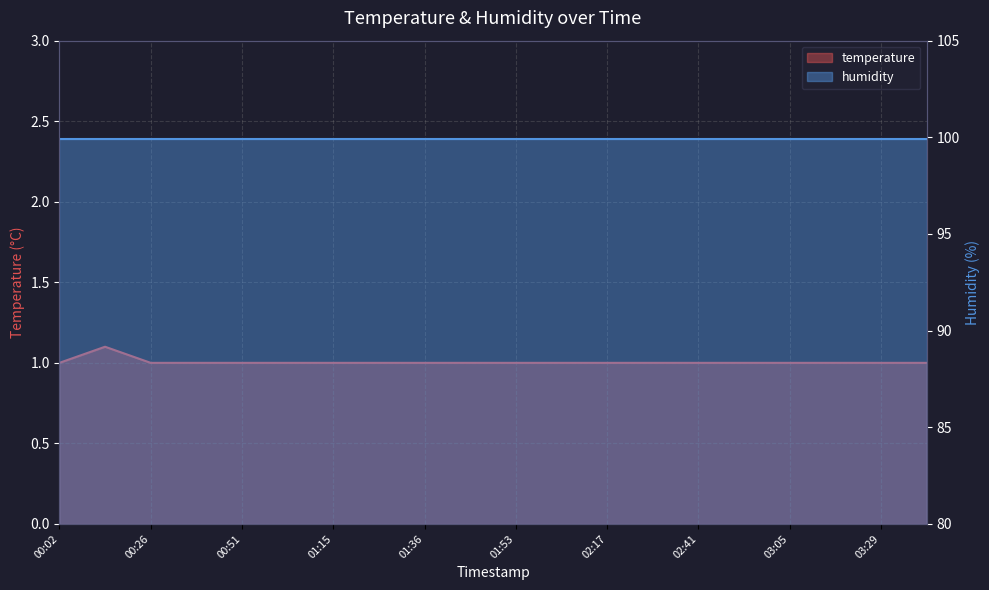

Count the values in the range 1 to 2.

20